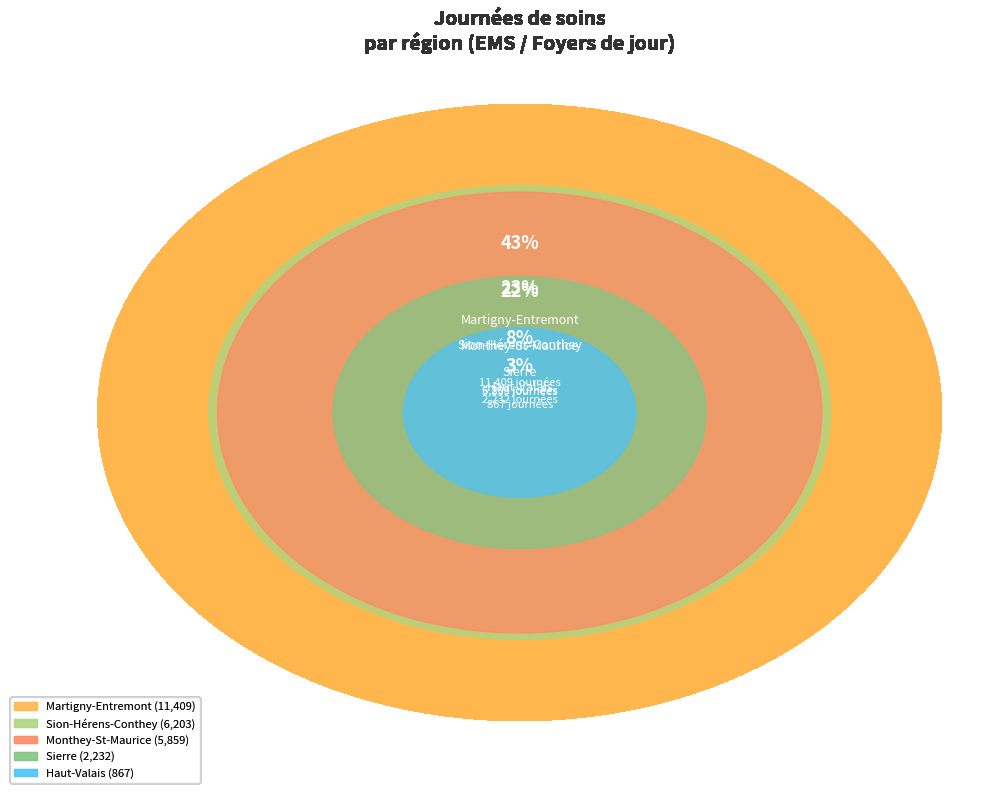

Rank the categories by value from highest to lowest.

Martigny-Entremont, Sion-Hérens-Conthey, Monthey-St-Maurice, Sierre, Haut-Valais